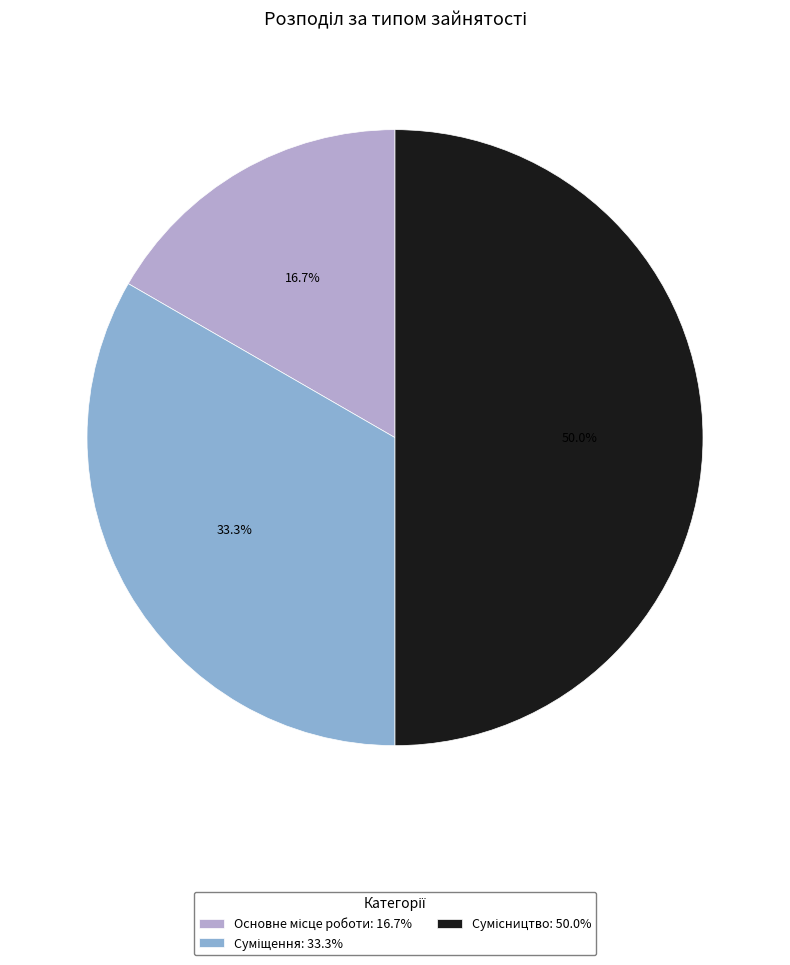

Count the number of slices in the pie.

3